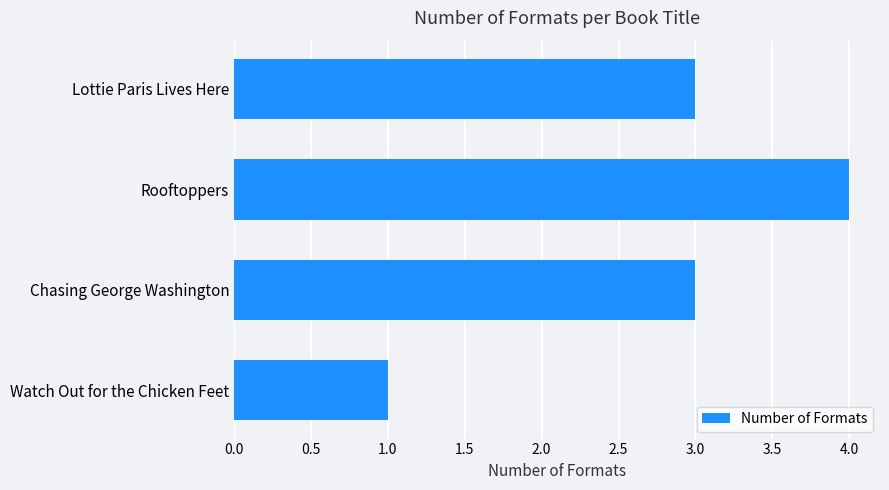

Read the value at Chasing George Washington.

3